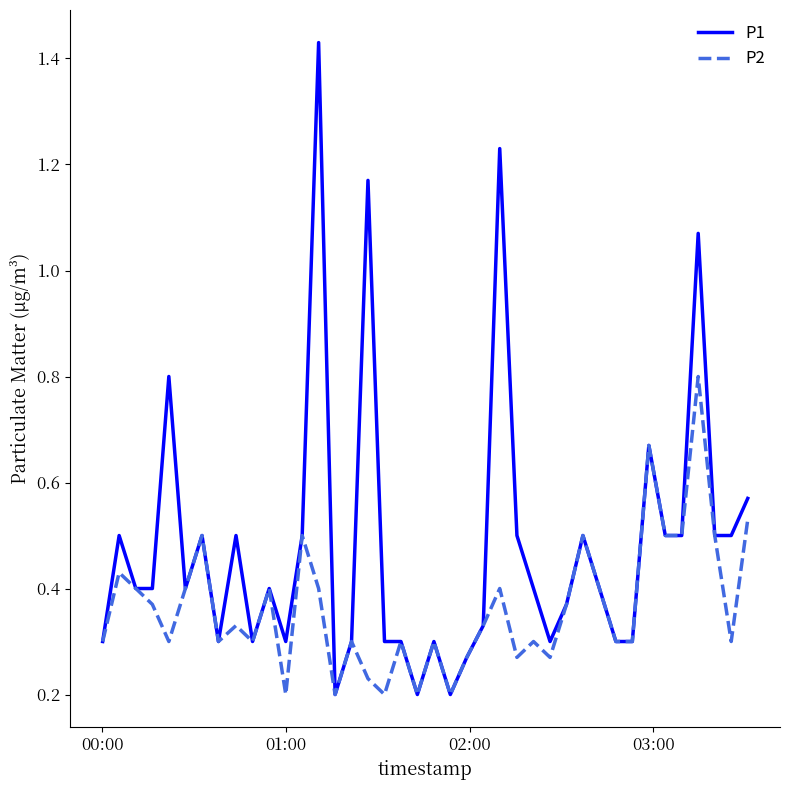

Is this an area chart (filled region under the line)?

No